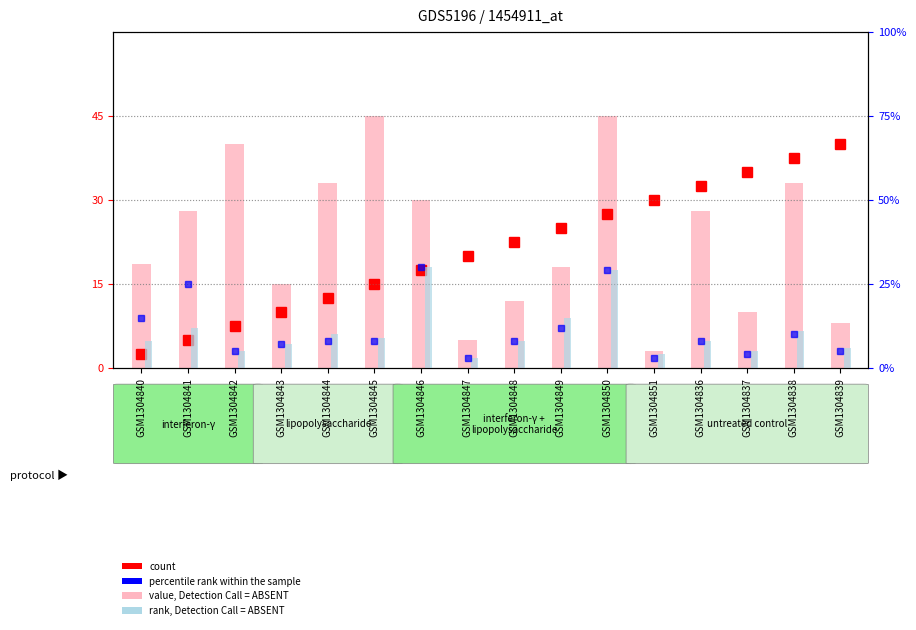

At which label does the data first exceed 28?

GSM1304842